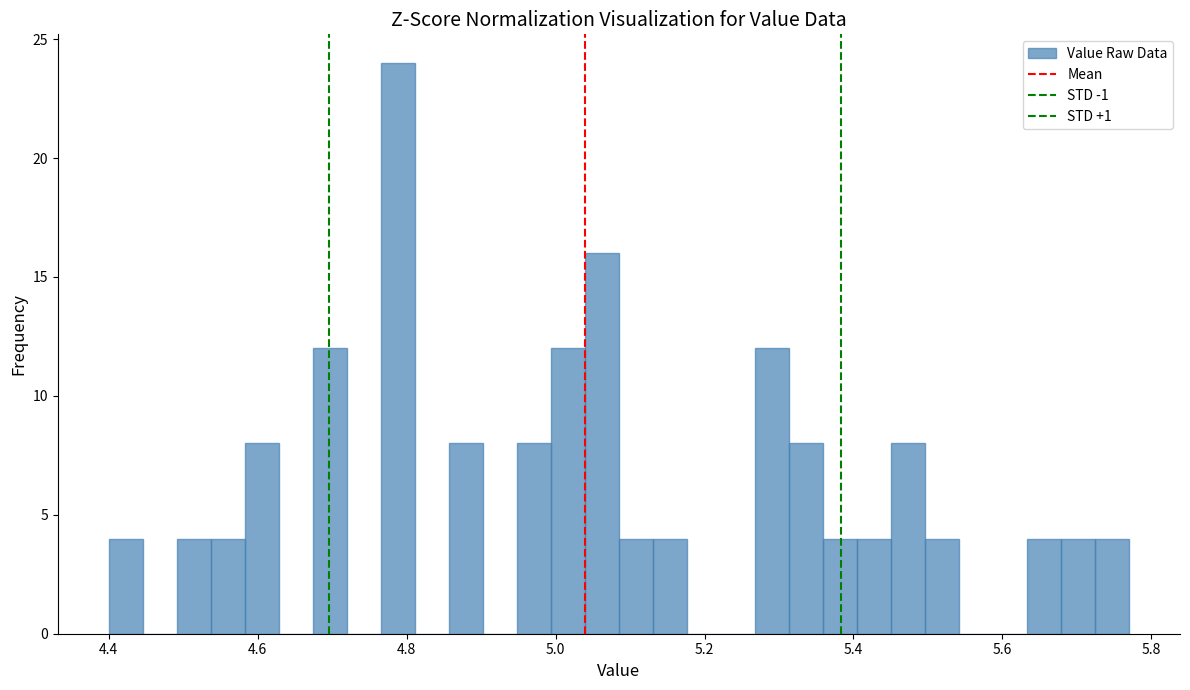

Around what value on the x-axis is the tallest bar? Give the approximate position of its centre, as read against the axis.

4.78